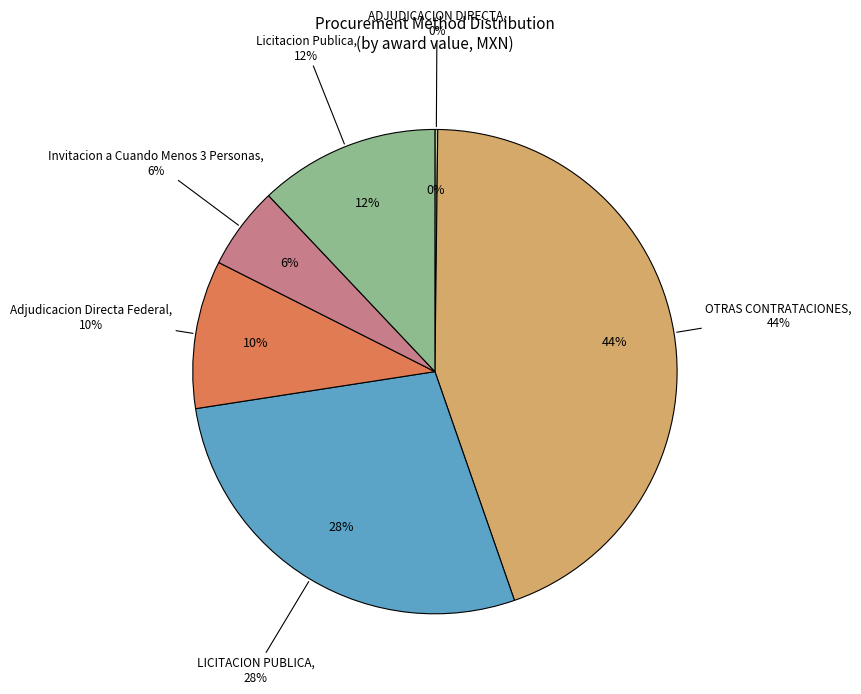

Which slice is the smallest?

ADJUDICACION DIRECTA